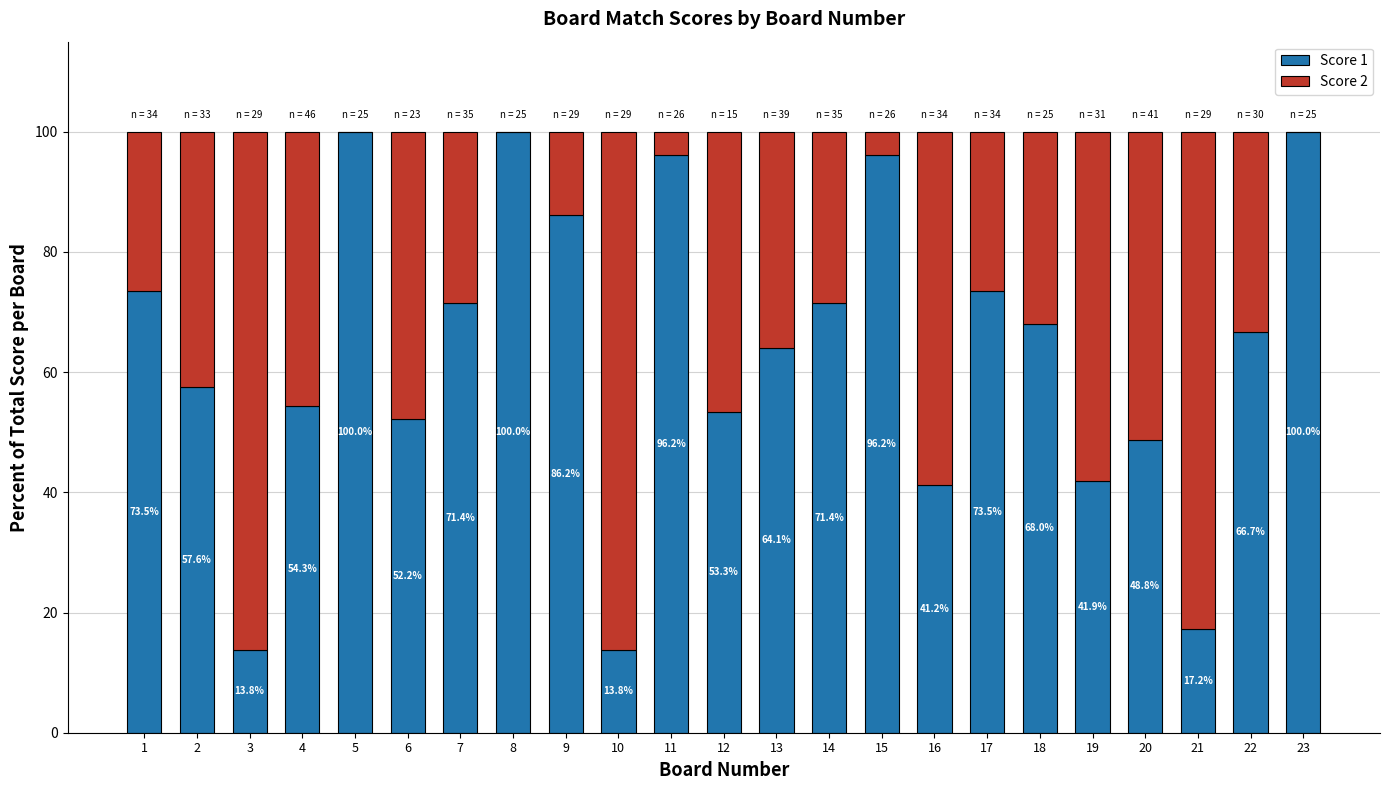

Read the Score 1 value at 21.

17.2